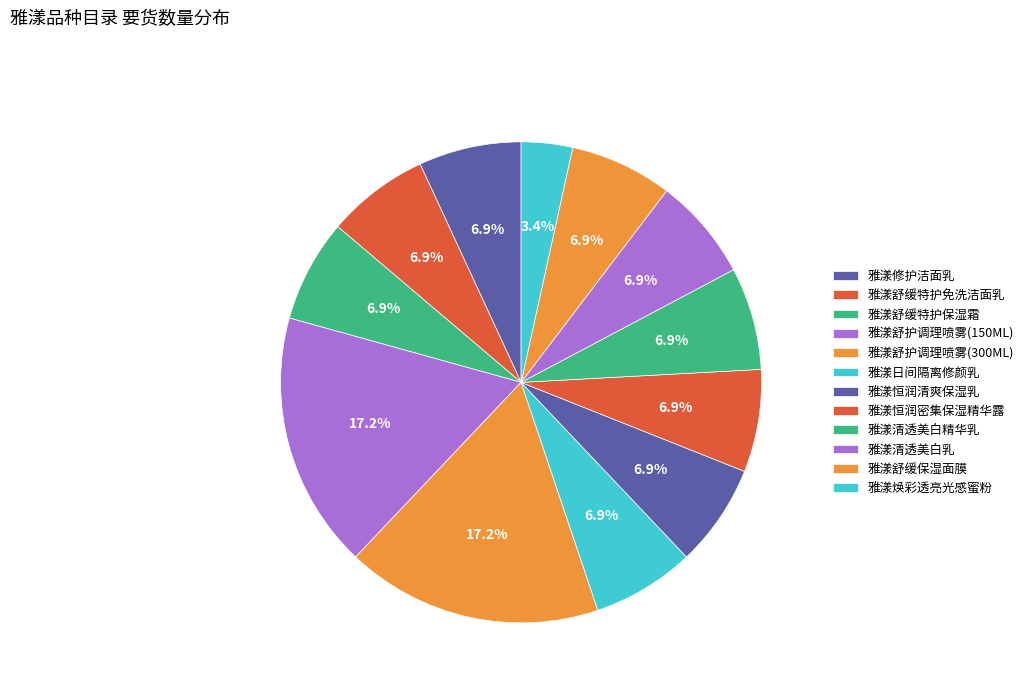

To the nearest percent, what is the average slice percentage?

8%